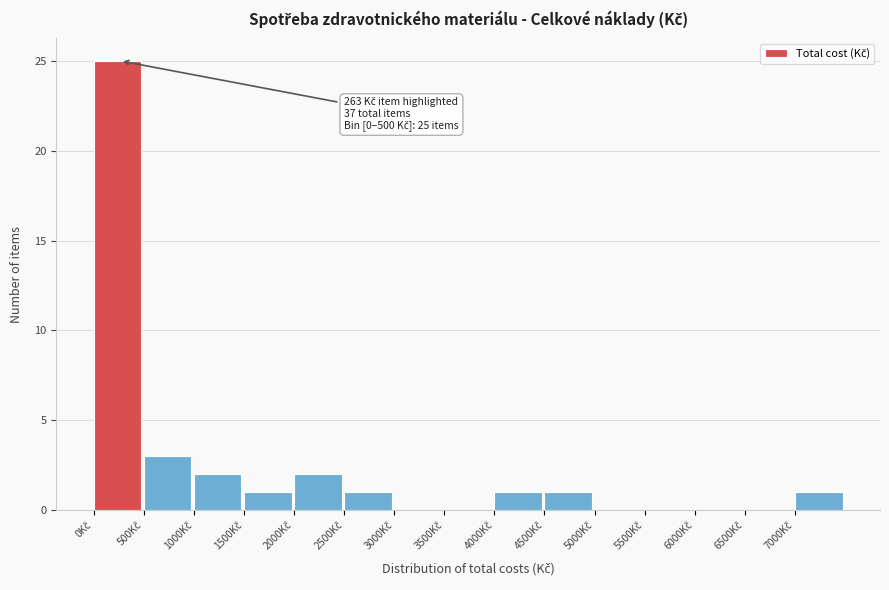

Over which range of the x-axis is the bar tallest?

0 to 500